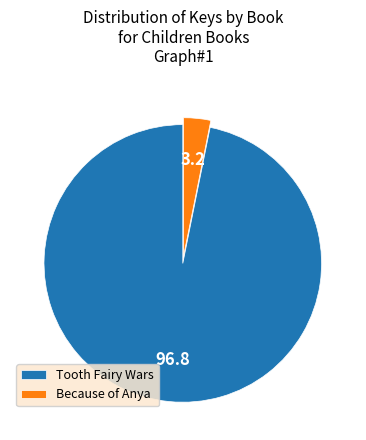

Combined, do Tooth Fairy Wars and Because of Anya account for over 50%?

Yes